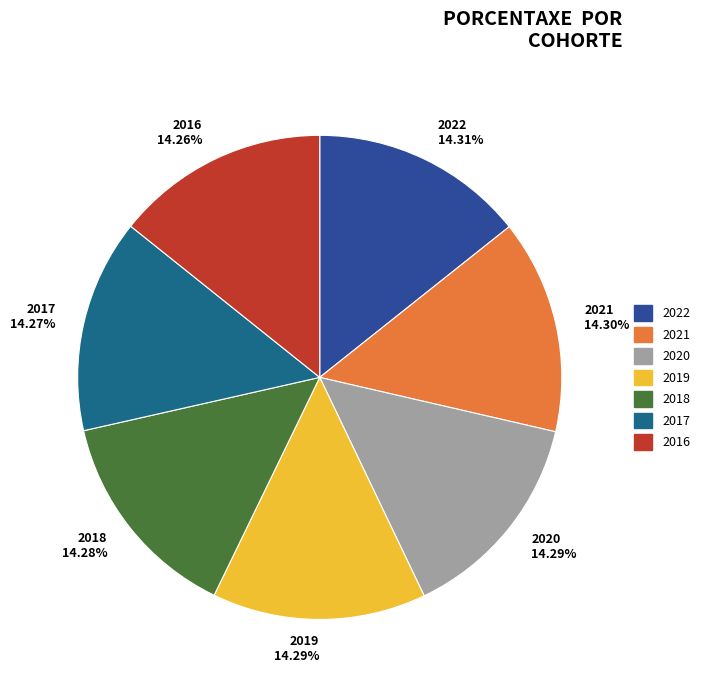

What is the ratio of the value at 2016 to the value at 2020?

1.0